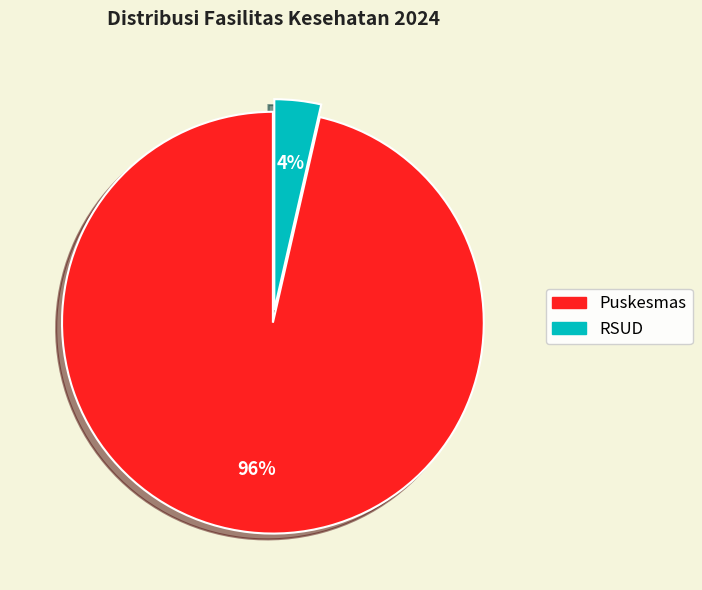

Combined, do RSUD and Puskesmas account for over 50%?

Yes